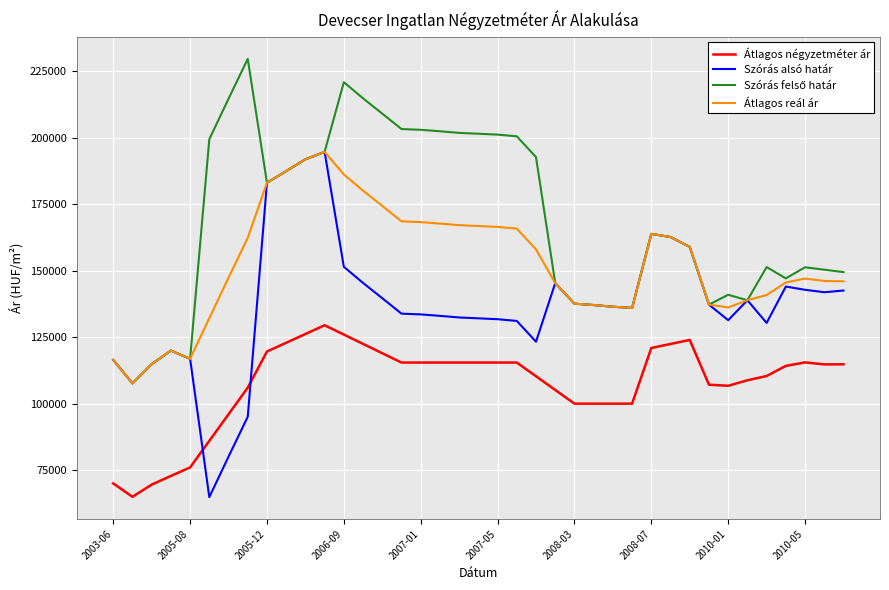

What is the maximum value for Átlagos reál ár?

194682